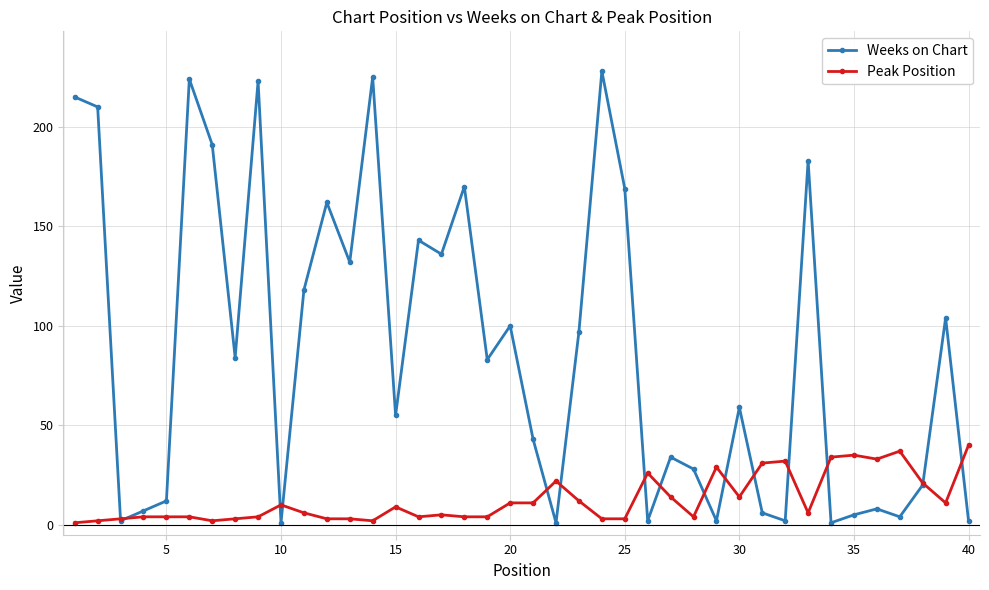

List the series in order of their overall mean, highest first.

Weeks on Chart, Peak Position